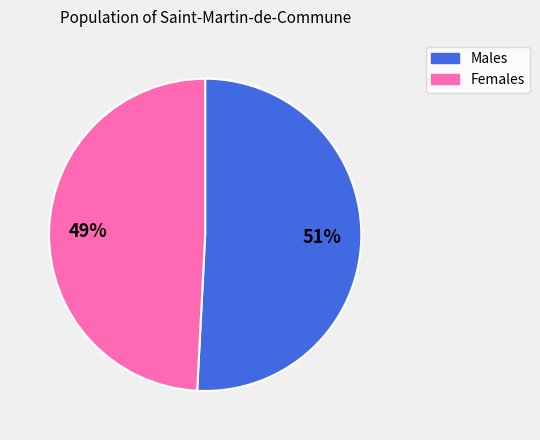

To the nearest percent, what is the difference between the largest and smallest slice percentages?

2%